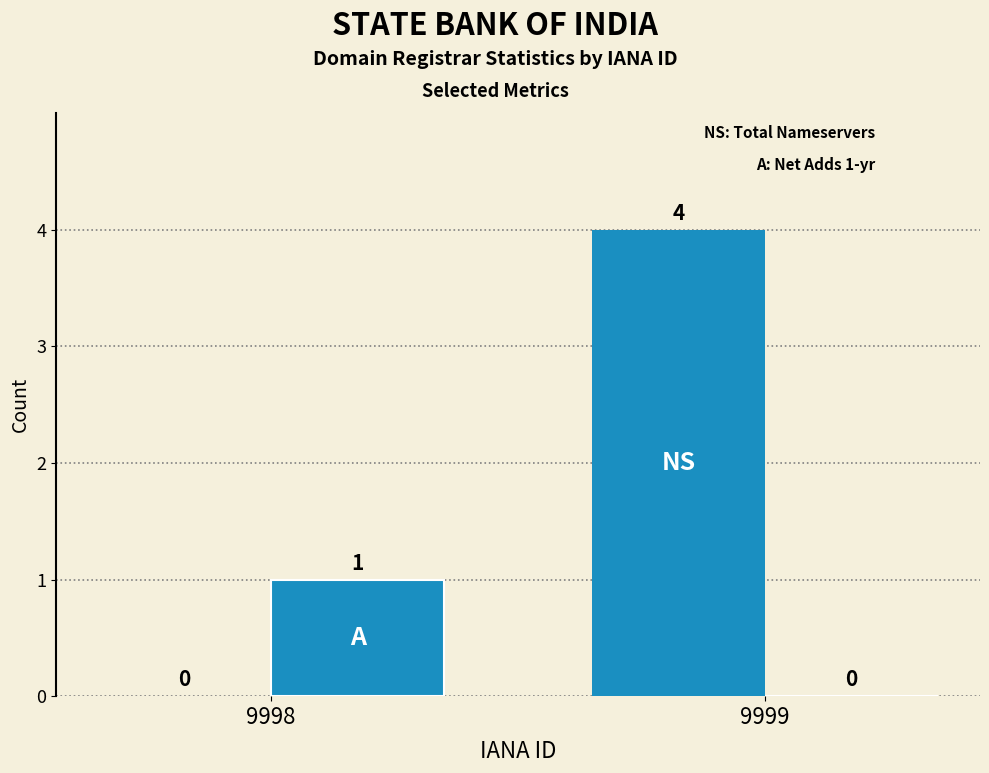

True or false: total-nameservers has a value of 2 at 9999.

False